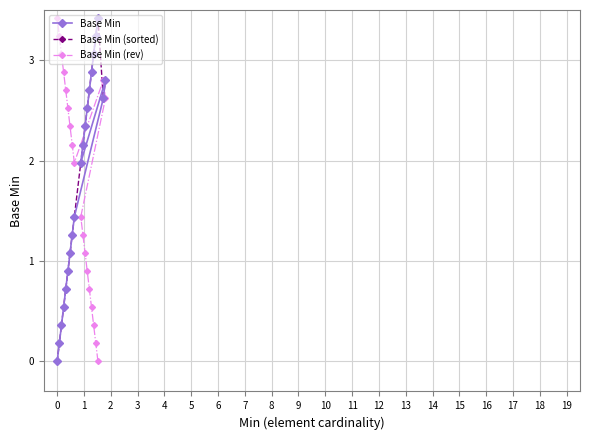

What is the average value of the Base Min (sorted) series?

1.8